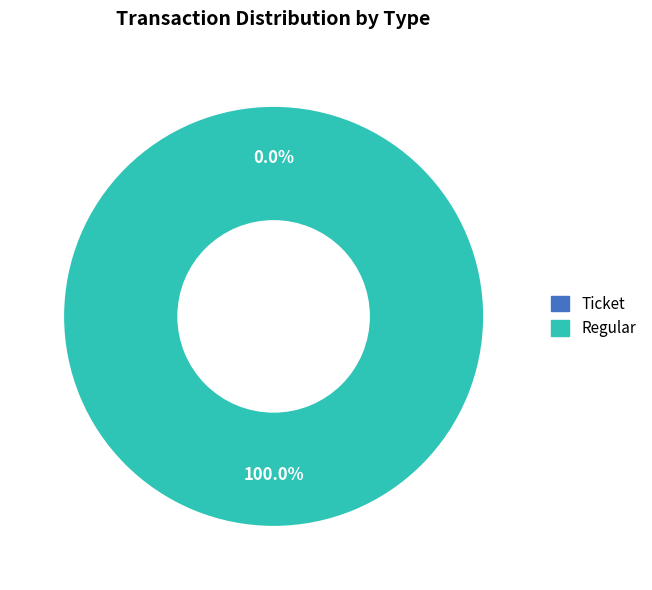

How many segments does this pie chart have?

2